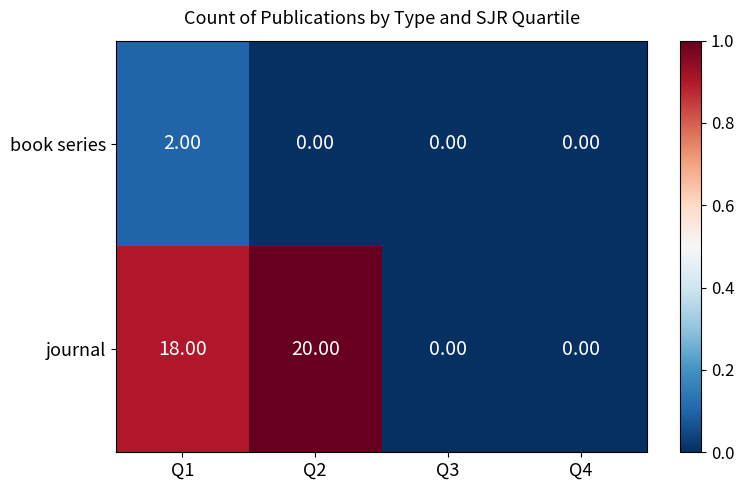

How many categories are shown in the chart?

4